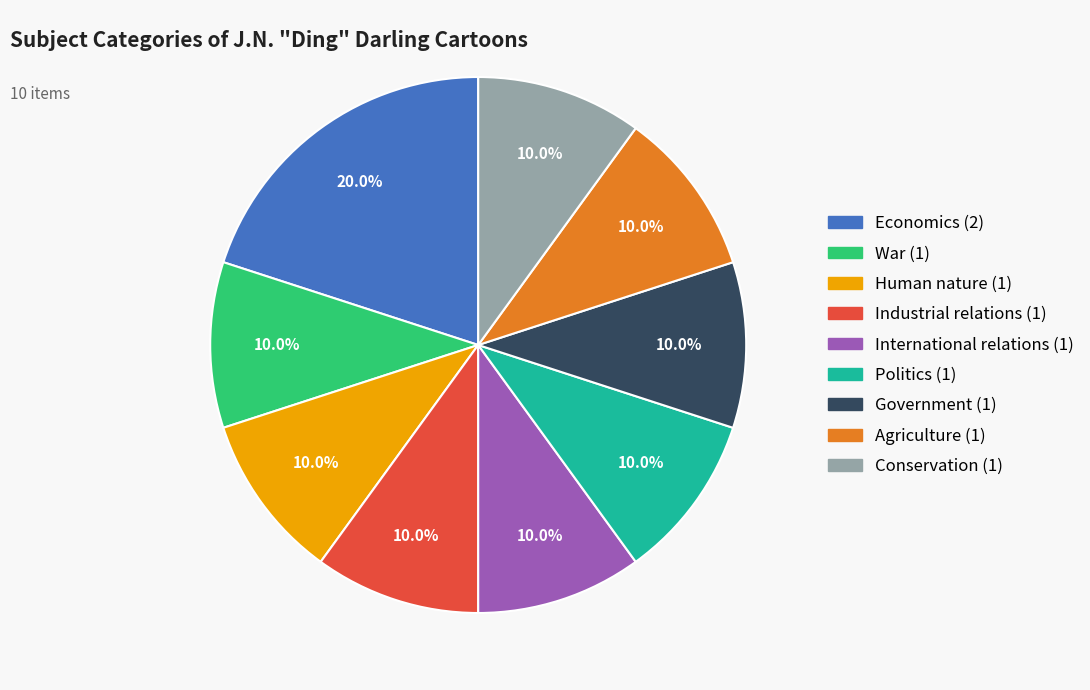

Is there any slice that represents more than half of the pie?

No